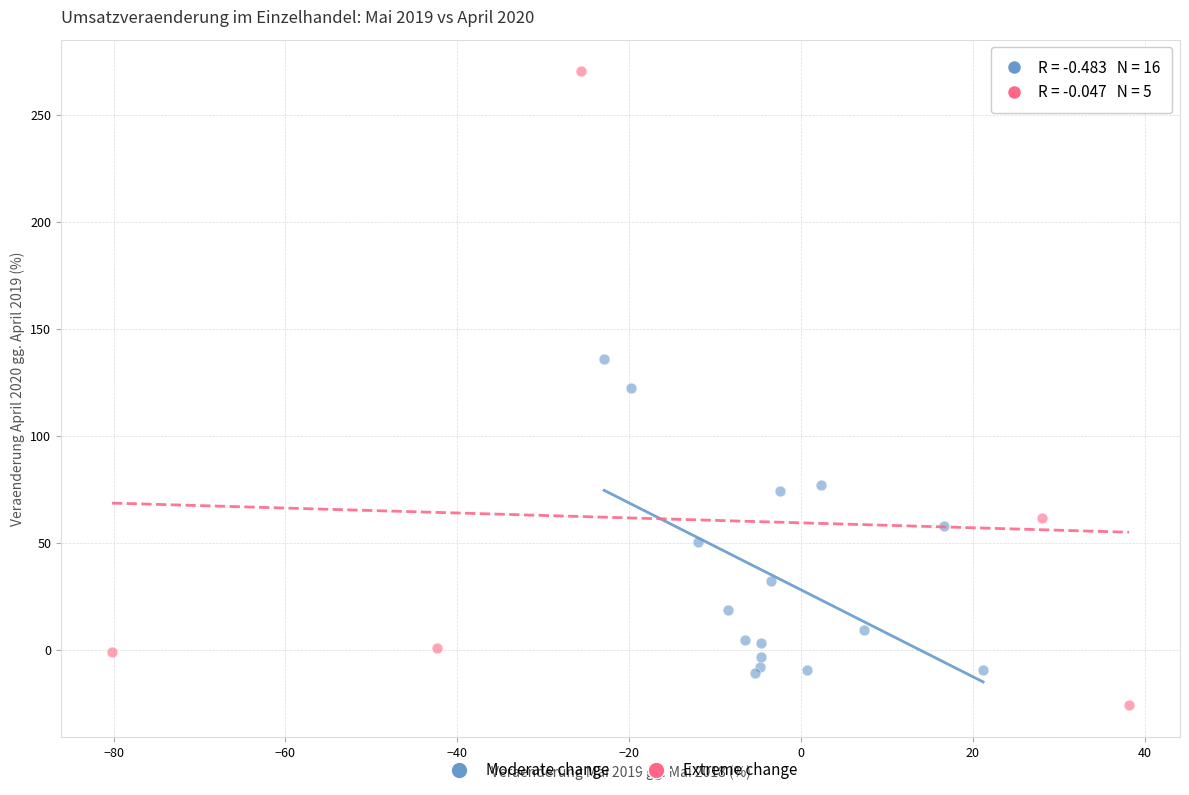

Which series reaches the minimum Y coordinate?

Extreme change